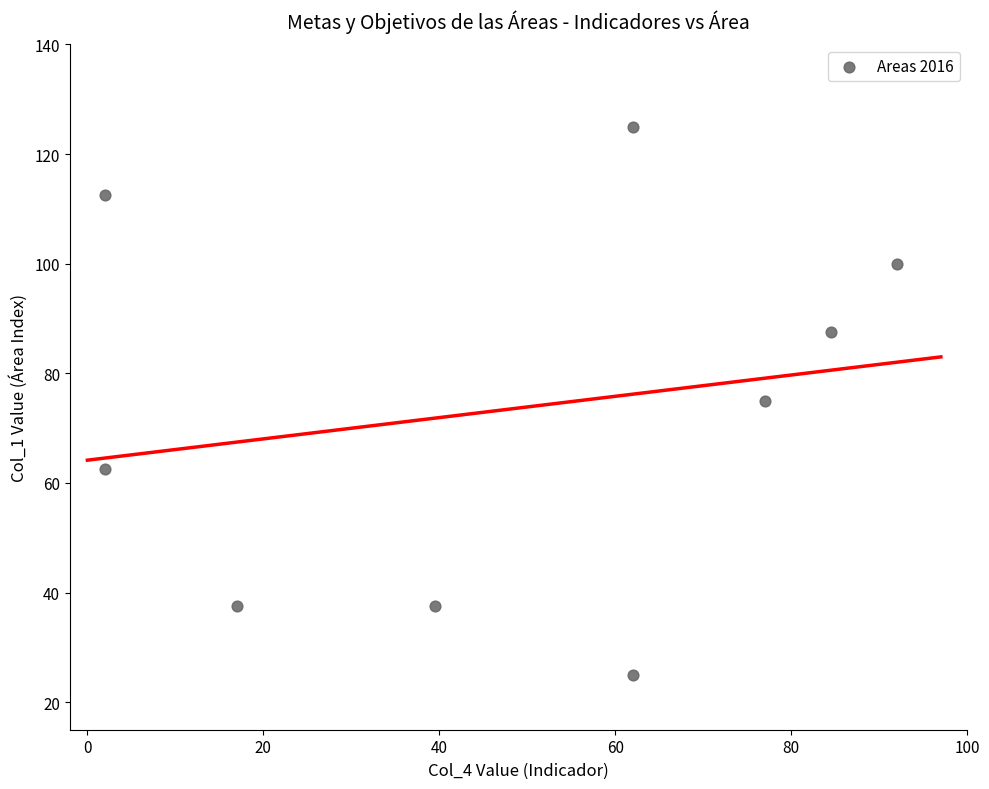

What is the range of X values (max minus min)?

90.0